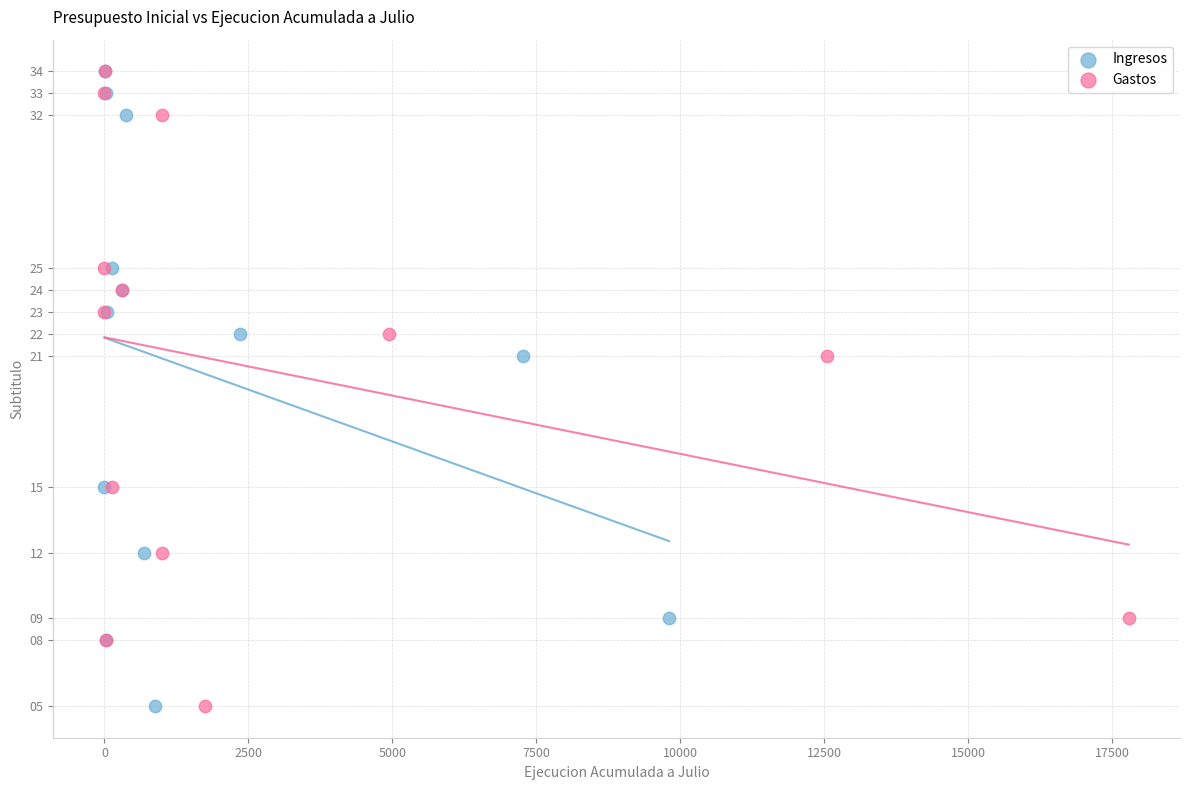

What are all the series names shown in the legend?

Ingresos, Gastos